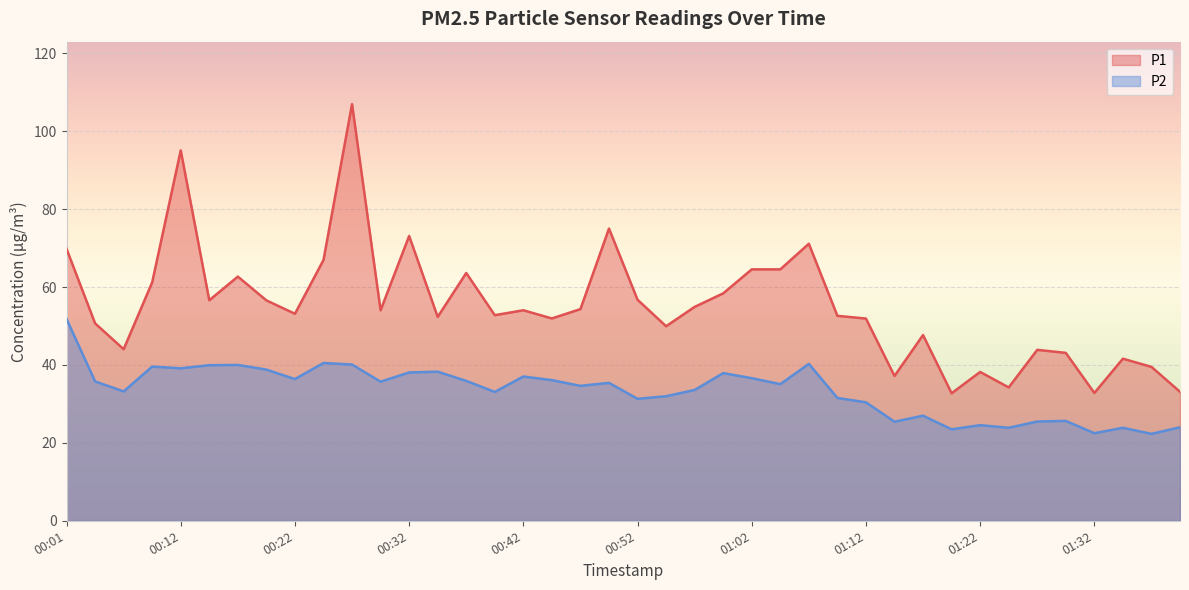

What is the sum of all P1 values?

2203.3